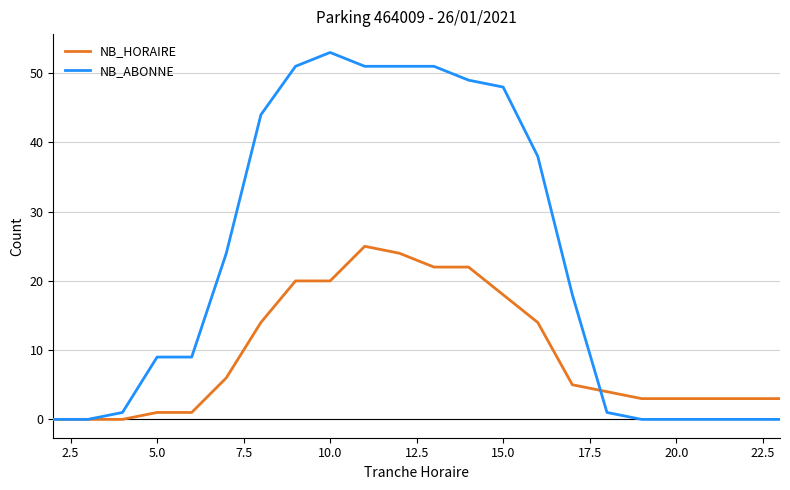

Rank the series by their average value, from highest to lowest.

NB_ABONNE, NB_HORAIRE